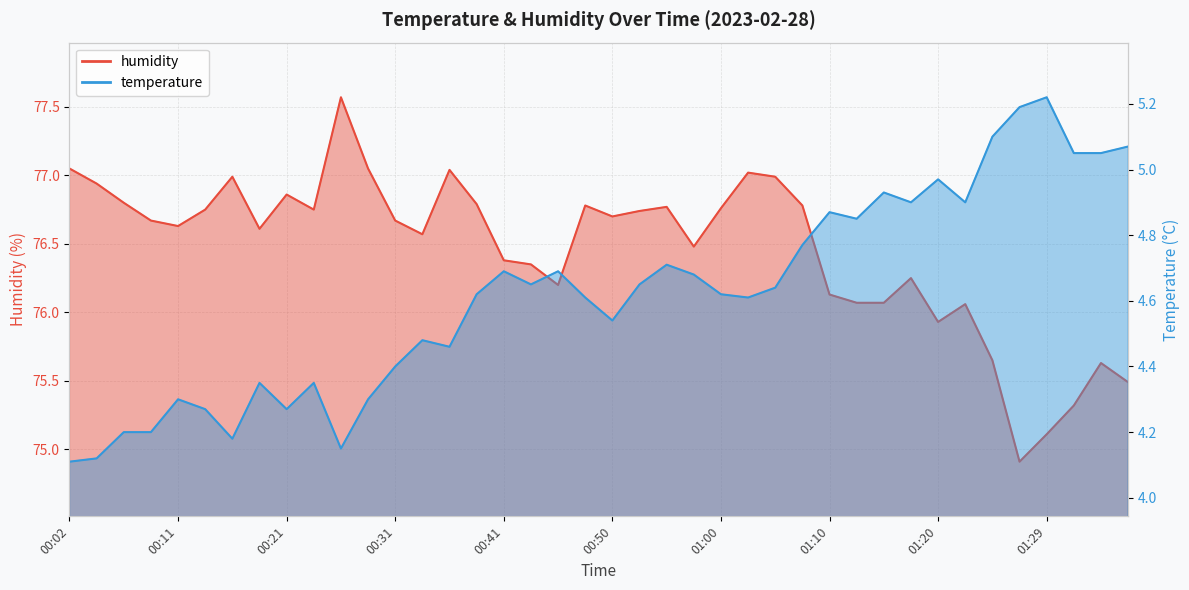

What is the average value of the humidity series?

76.5